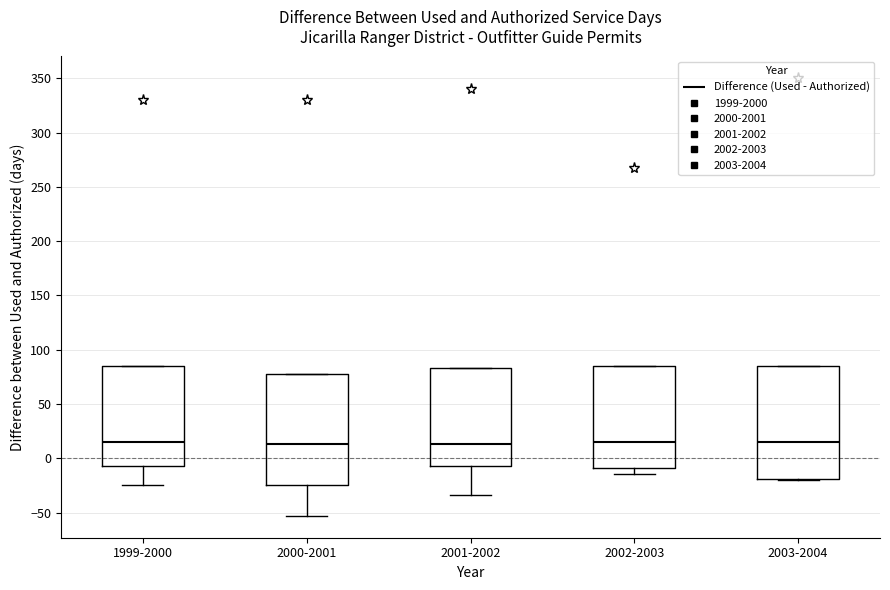

Where is the upper edge of the box for 1999-2000 on the y-axis? The values are not printed on the chart, so give them approximately, as read against the axis.

85